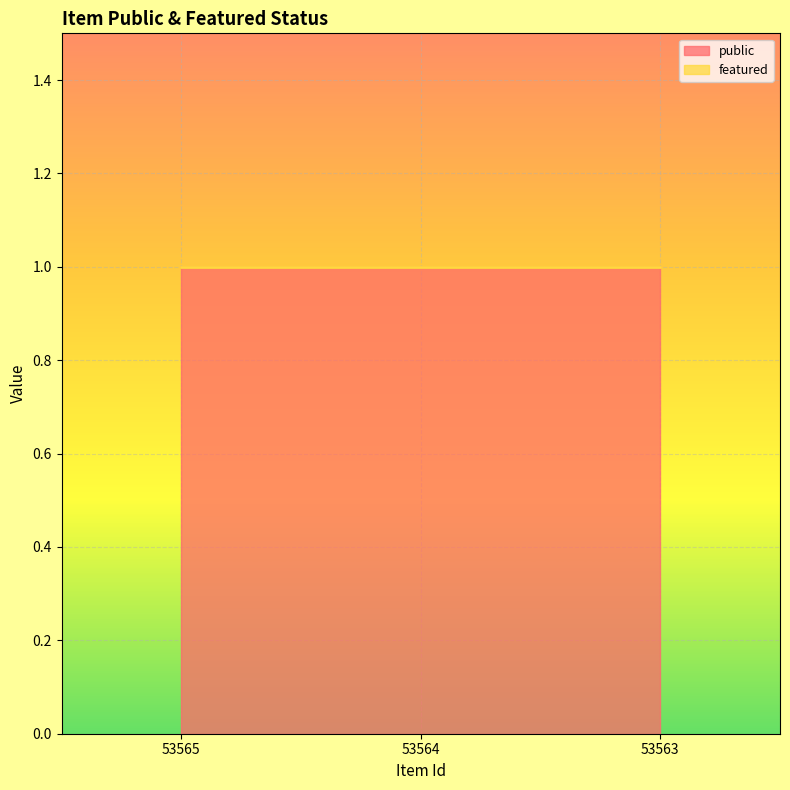

Is the value of public at 53565 greater than the value of featured at 53565?

Yes